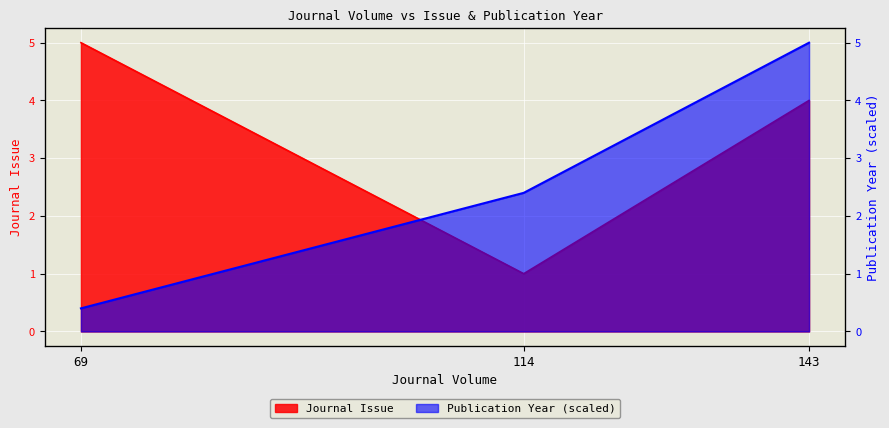

Between 69 and 143, which is larger?

69